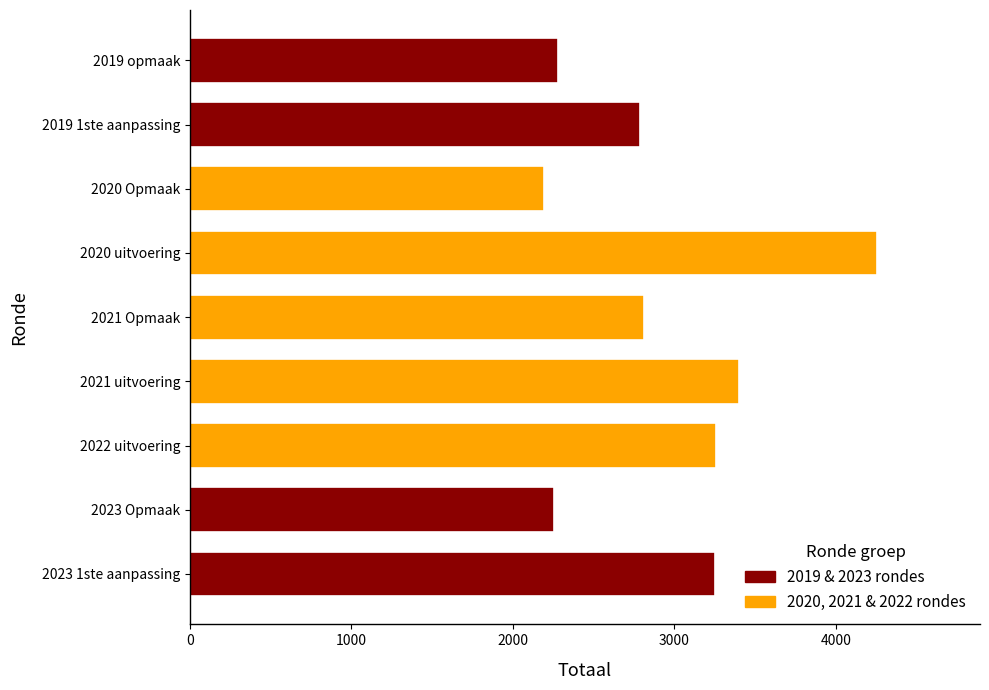

Which has a higher value, 2021 uitvoering or 2020 Opmaak?

2021 uitvoering